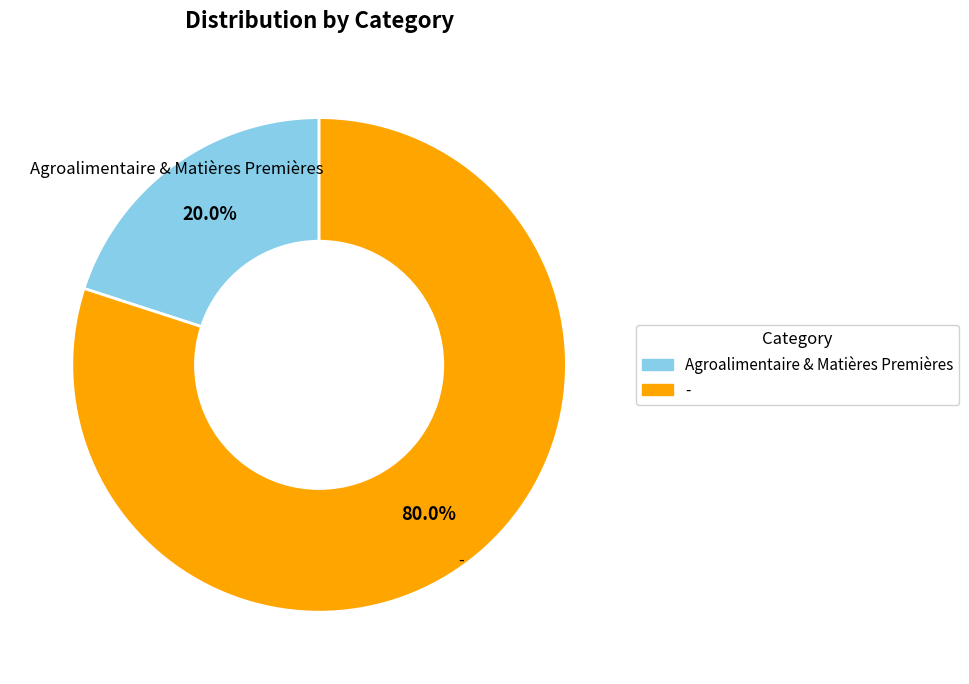

To the nearest percent, what portion does Agroalimentaire & Matières Premières represent?

20%